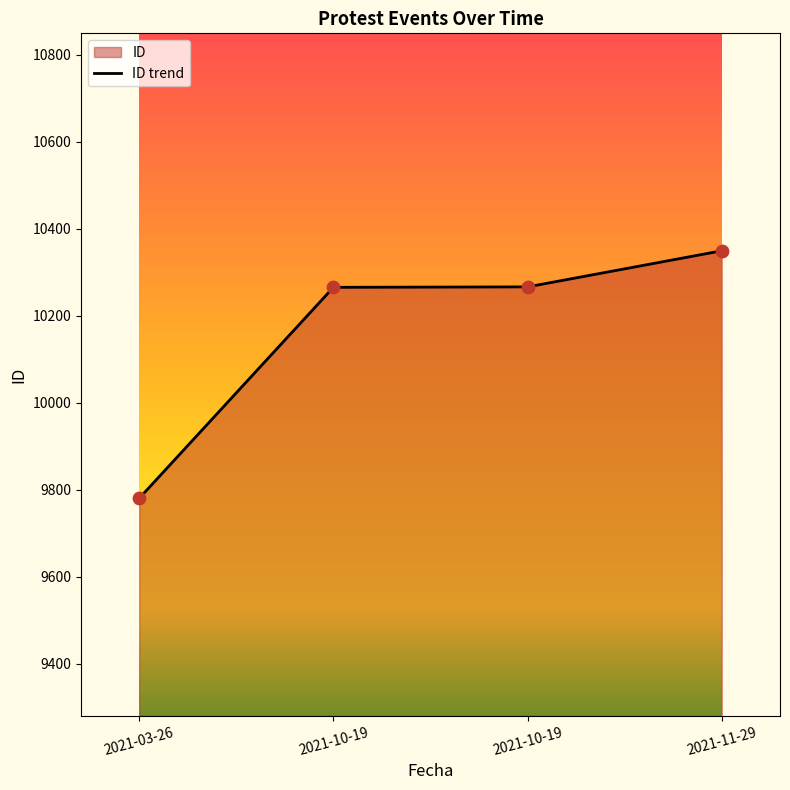

What is the change in value from 2021-03-26 to 2021-10-19?

+486